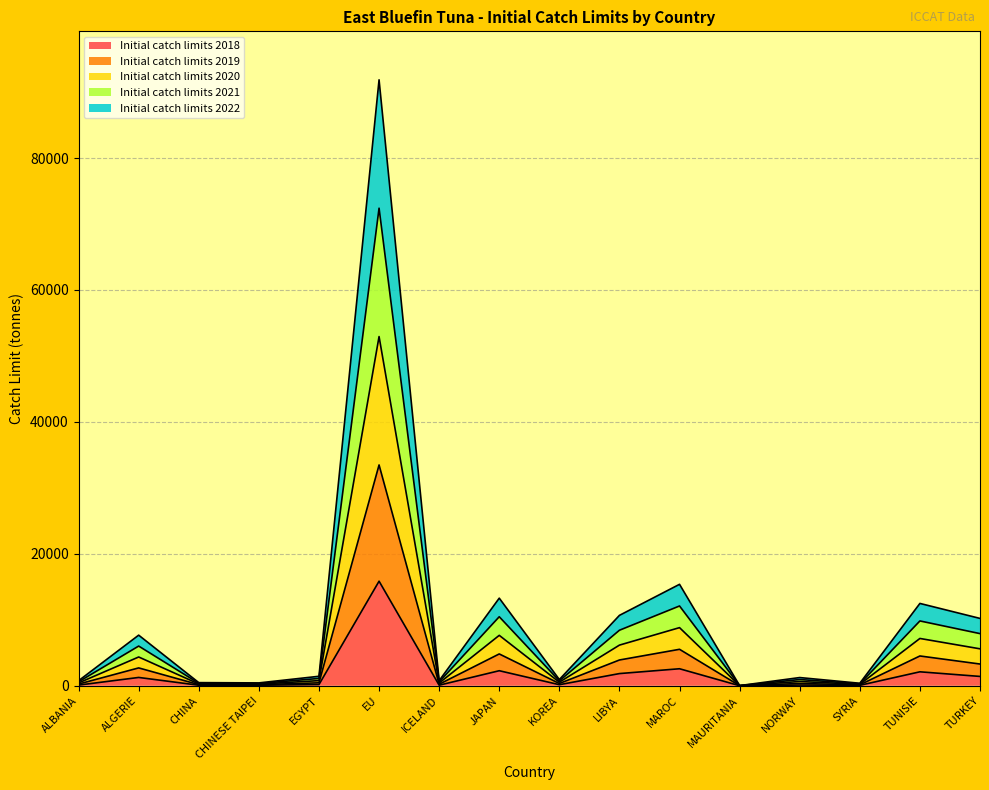

In Initial catch limits 2018, how many points are lower than both neighbors (excluding endpoints)?

4